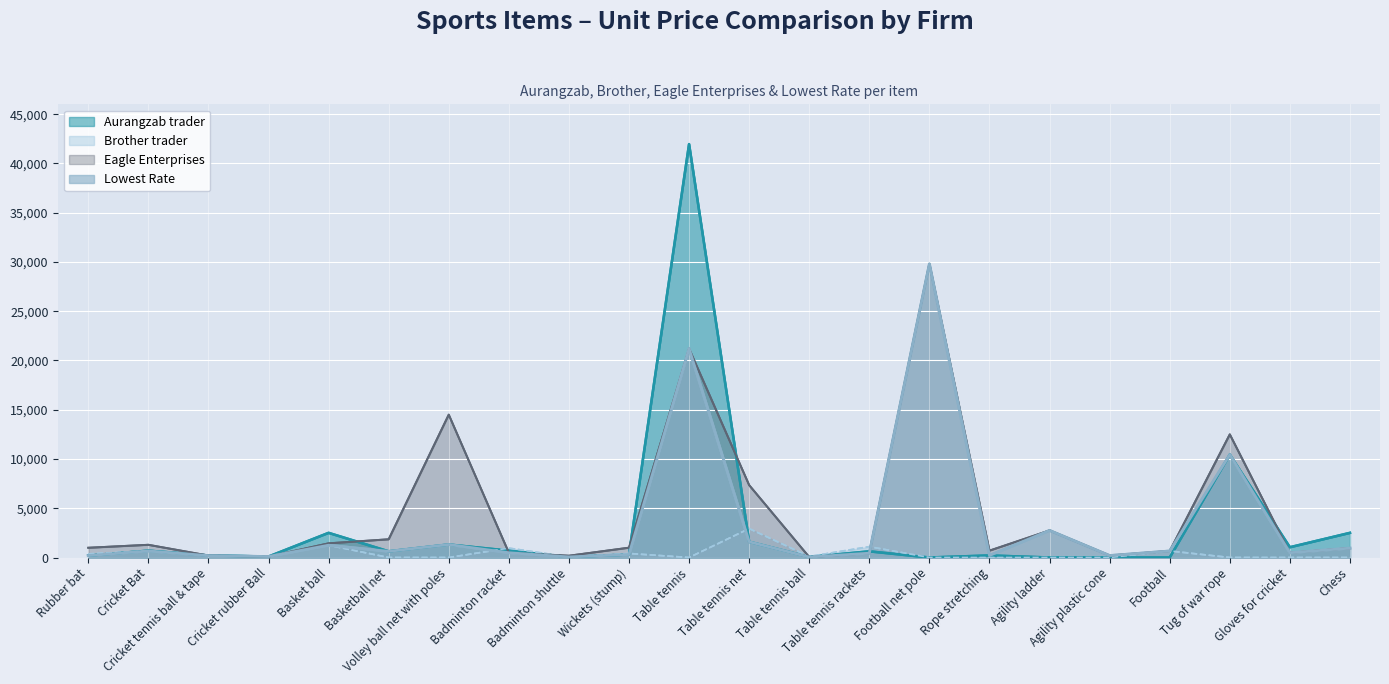

True or false: Eagle Enterprises has a value of 1850 at Basketball net.

True